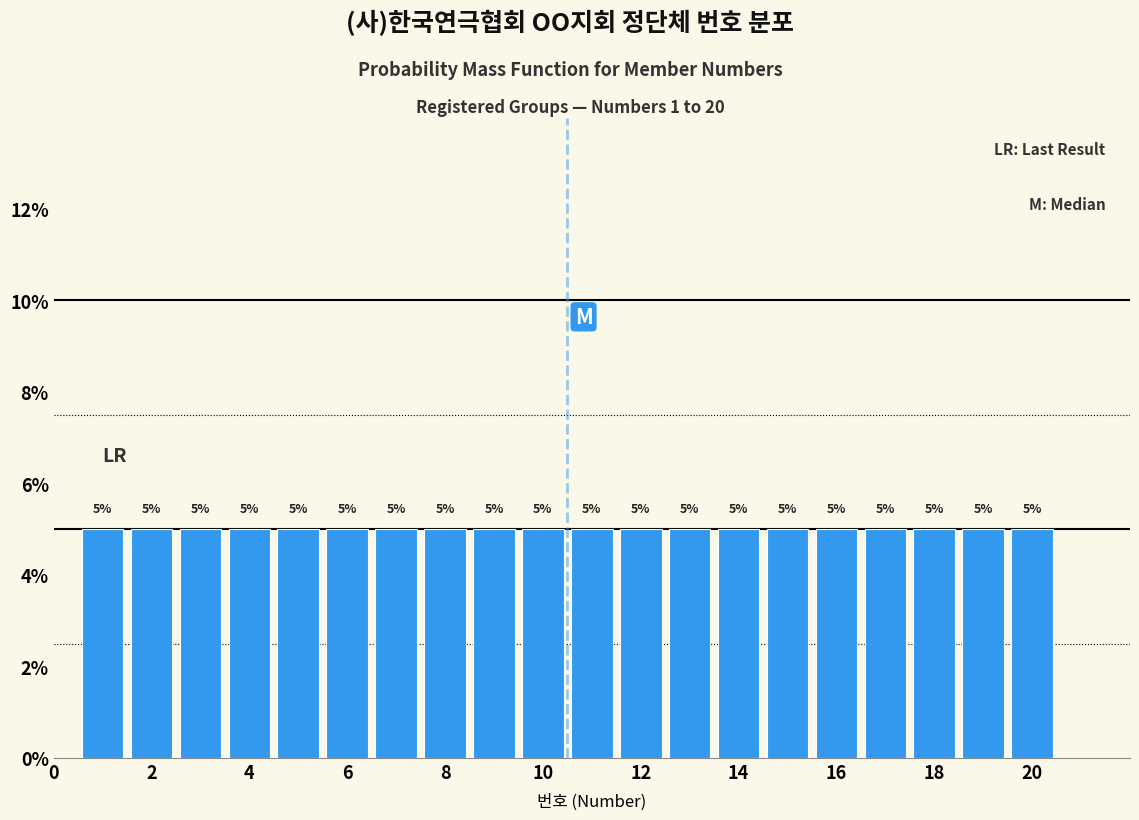

Reading left to right, transcribe this chart: for each bar, give the range it covers on the x-axis and its height. The bar edges are not printed on the chart, so give them approximately, as read against the axis.

0.5 to 1.5: 5
1.5 to 2.5: 5
2.5 to 3.5: 5
3.5 to 4.5: 5
4.5 to 5.5: 5
5.5 to 6.5: 5
6.5 to 7.5: 5
7.5 to 8.5: 5
8.5 to 9.5: 5
9.5 to 10.5: 5
10.5 to 11.5: 5
11.5 to 12.5: 5
12.5 to 13.5: 5
13.5 to 14.5: 5
14.5 to 15.5: 5
15.5 to 16.5: 5
16.5 to 17.5: 5
17.5 to 18.5: 5
18.5 to 19.5: 5
19.5 to 20.5: 5